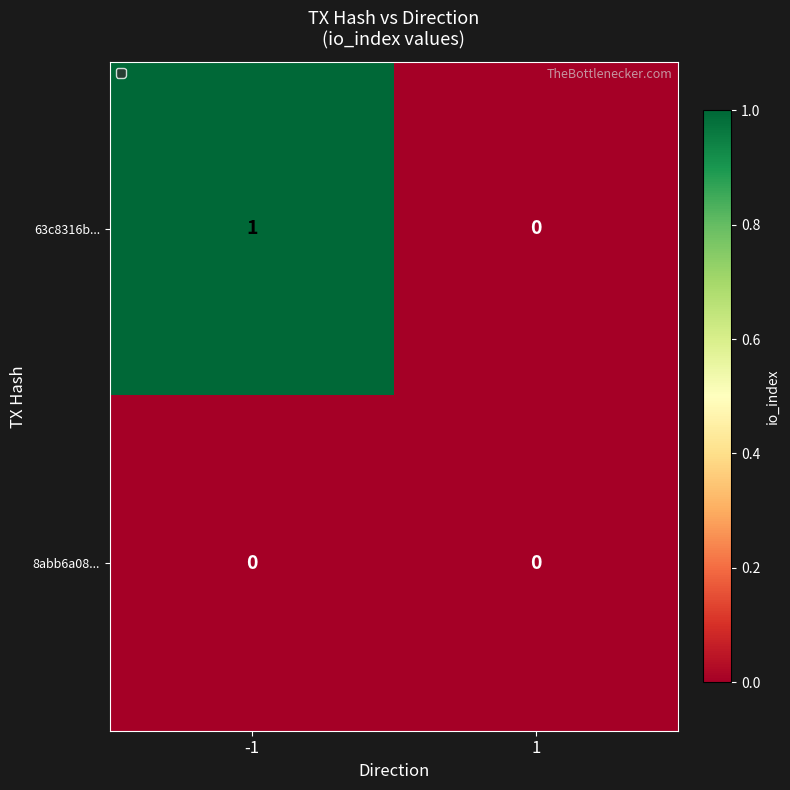

The value of 63c8316b... at 1 is 0. True or false?

True